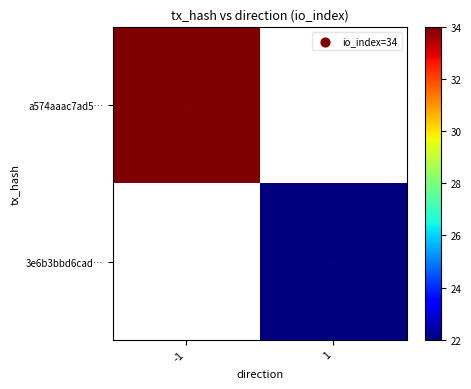

True or false: a574aaac7ad5… has a value of 34.0 at -1.

True